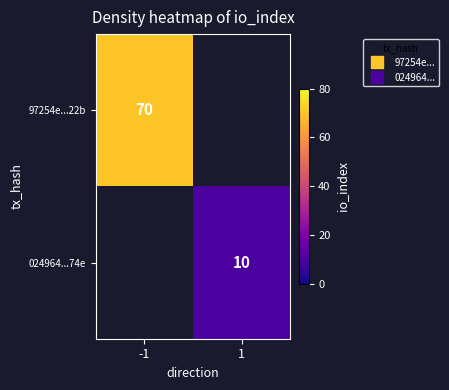

List the series in order of their peak value, highest first.

97254e...22b, 024964...74e